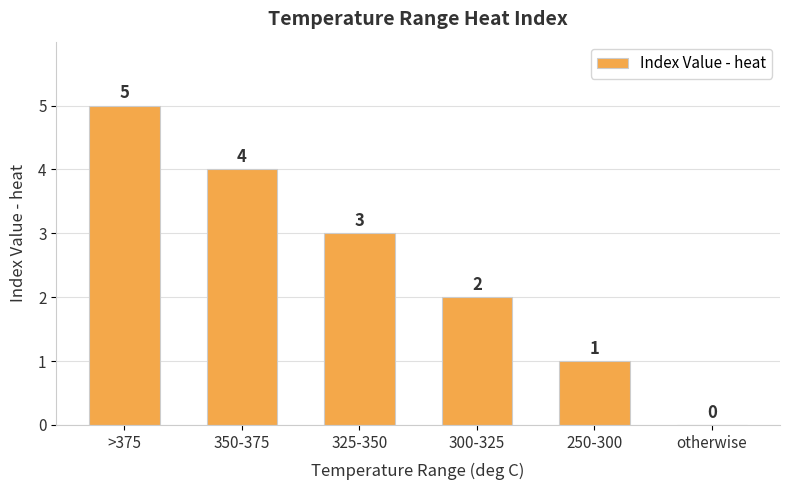

Which category has the highest value across all series?

>375